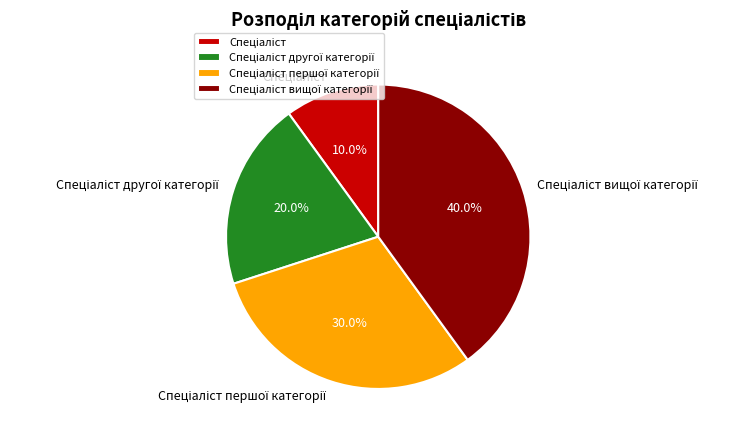

Does any single category account for the majority?

No